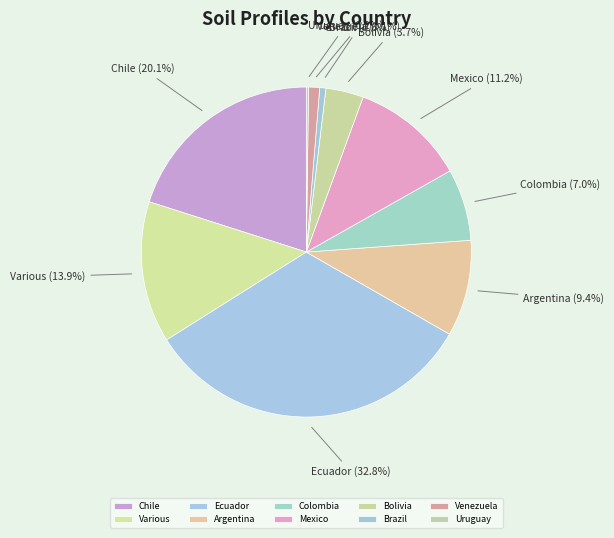

Does any single category account for the majority?

No